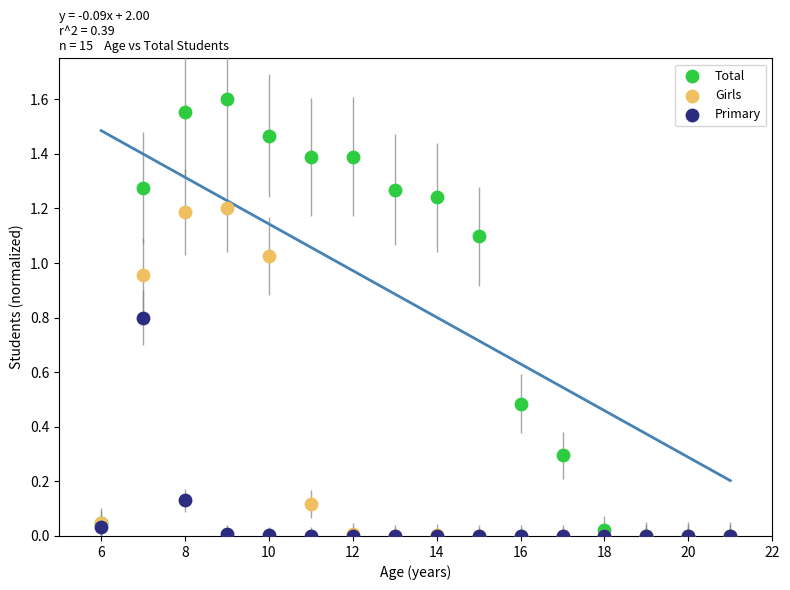

Which series reaches the maximum Y coordinate?

Total